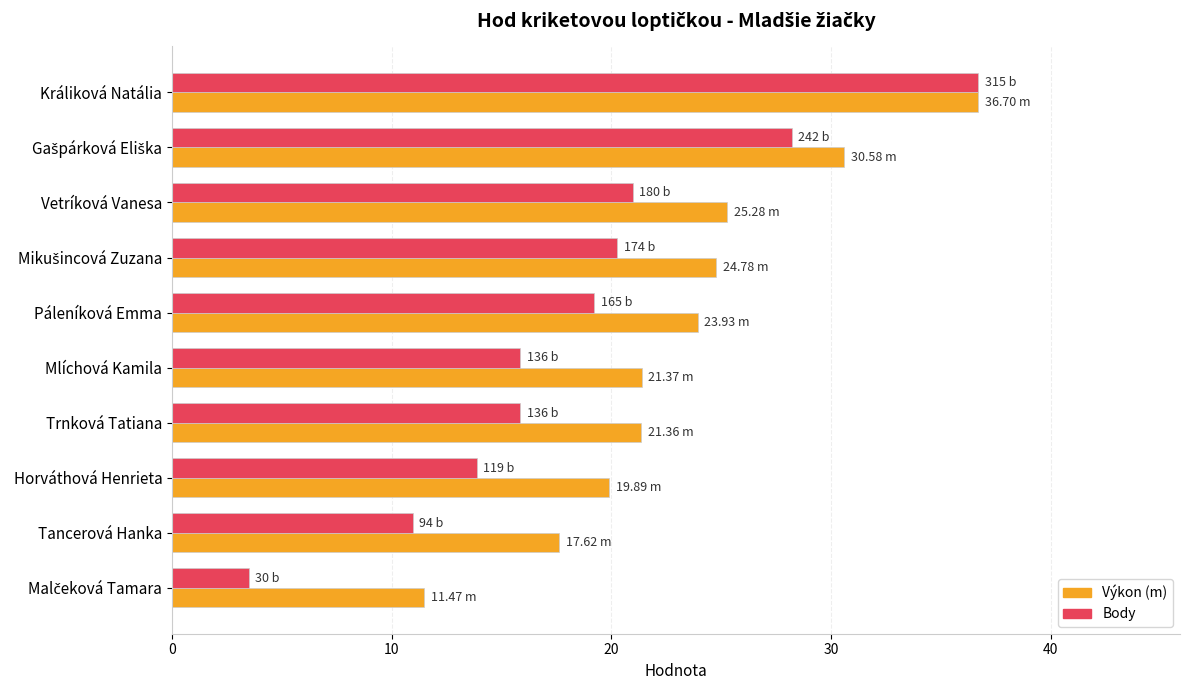

Count the number of categories in the chart.

10